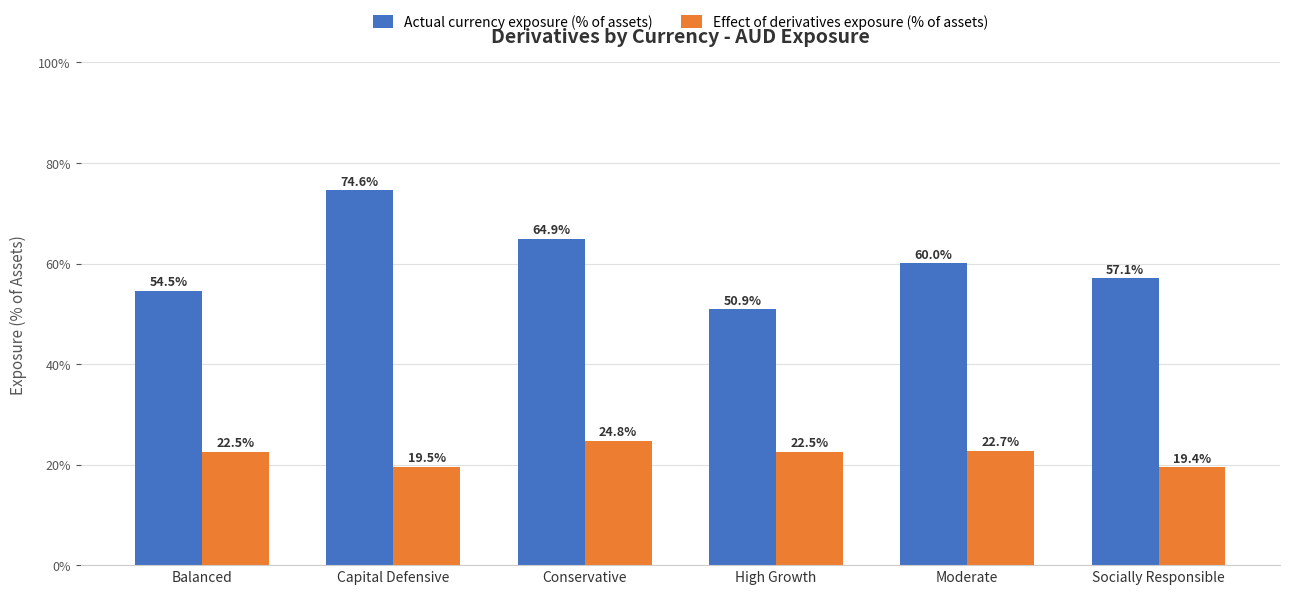

Are the bars horizontal?

No